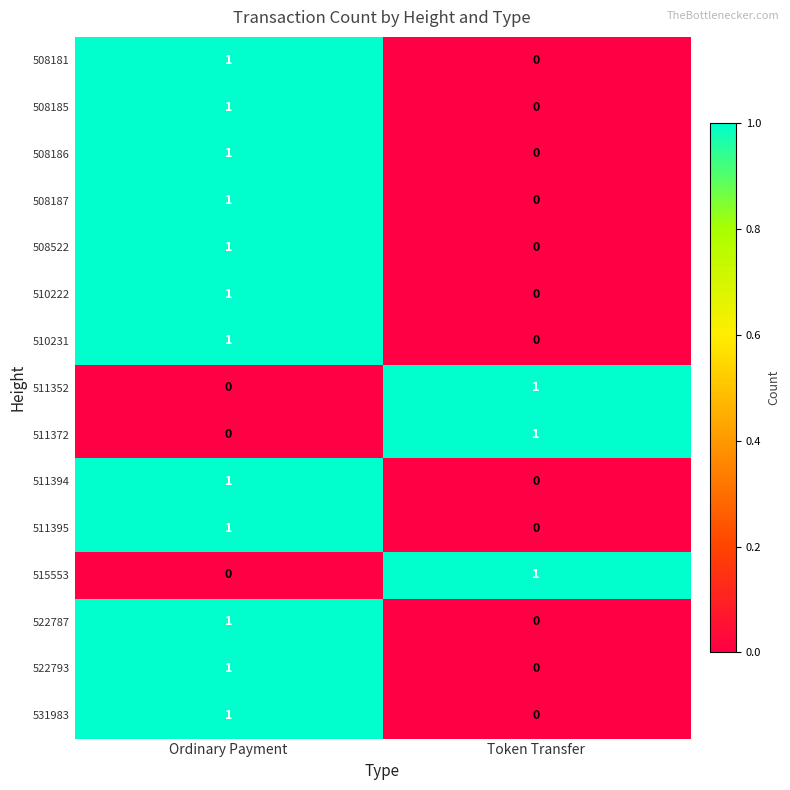

Rank the categories by 522793 value from highest to lowest.

Ordinary Payment, Token Transfer